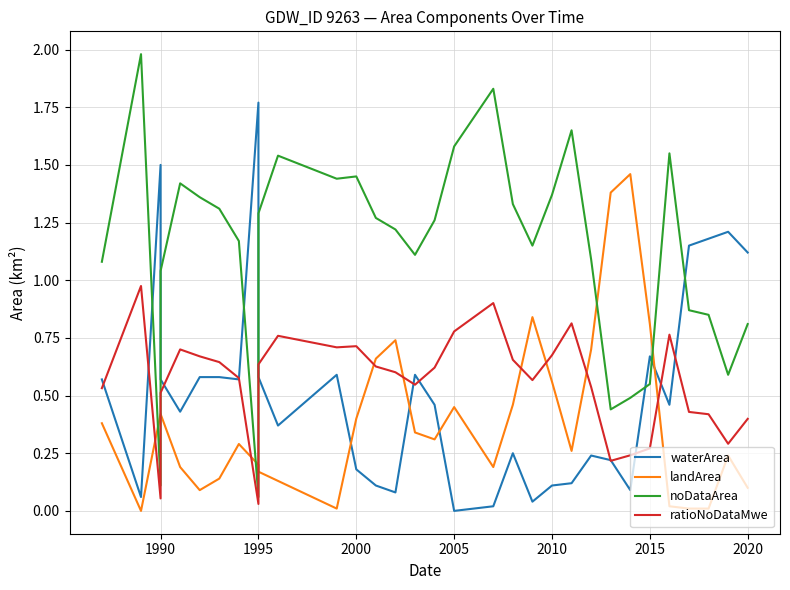

How many categories are shown in the chart?

32